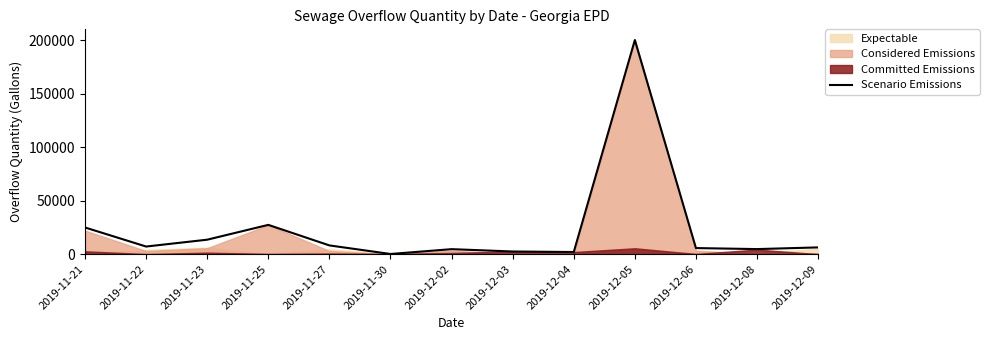

Is it true that the value at 2019-12-08 is 2021?

False